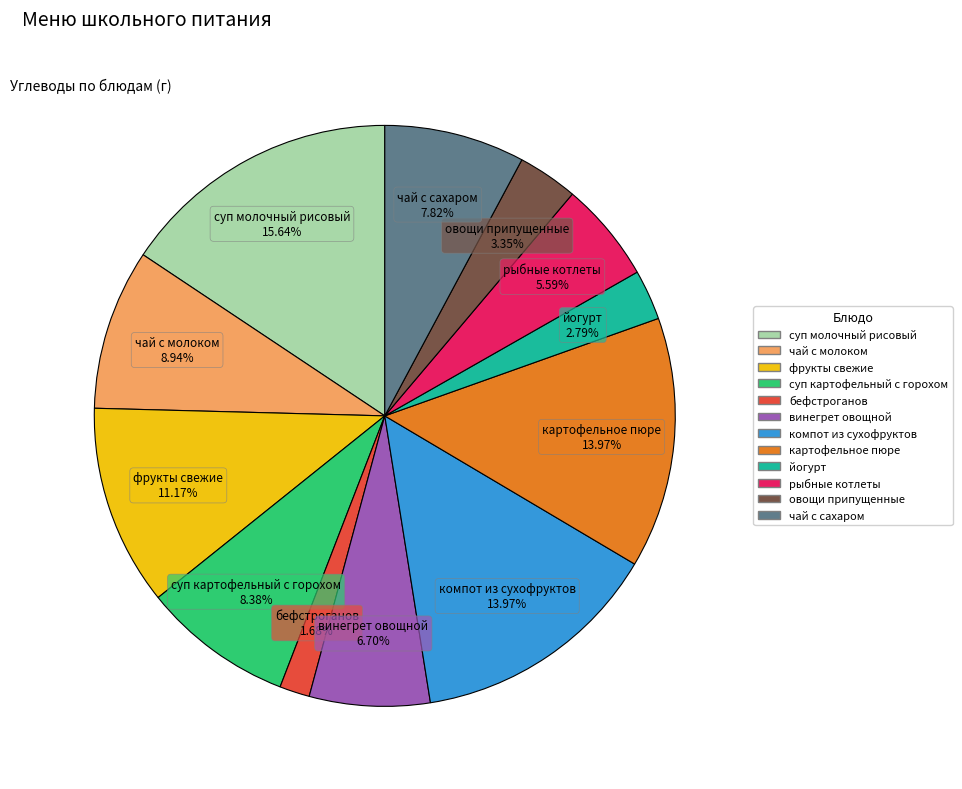

How much of the chart is everything except чай с сахаром?

92.2%